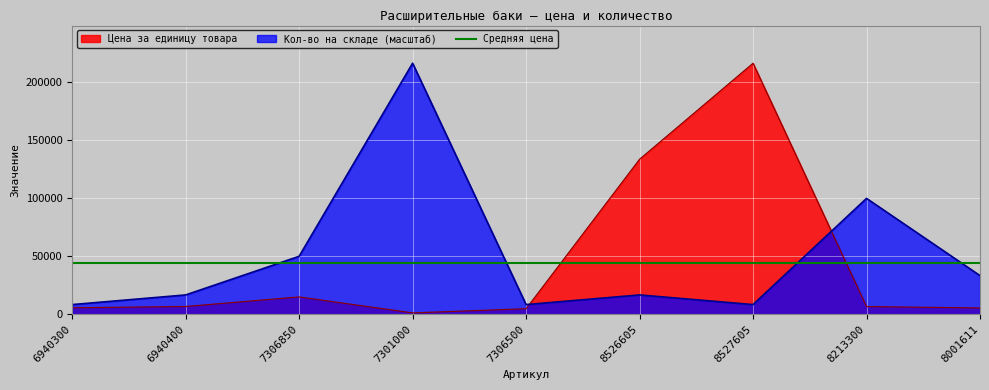

True or false: Цена за единицу товара has a value of 6679.4 at 6940400.

True